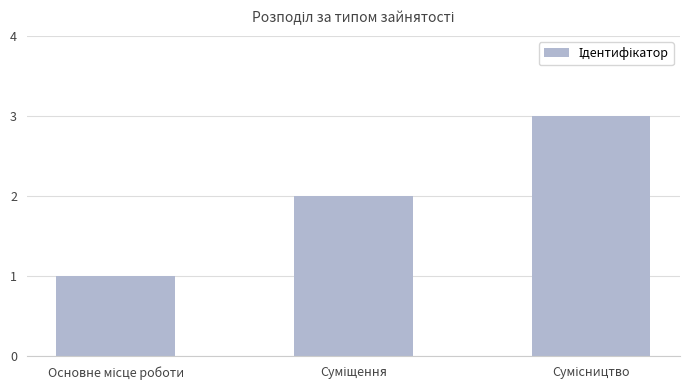

What is the sum of all values?

6